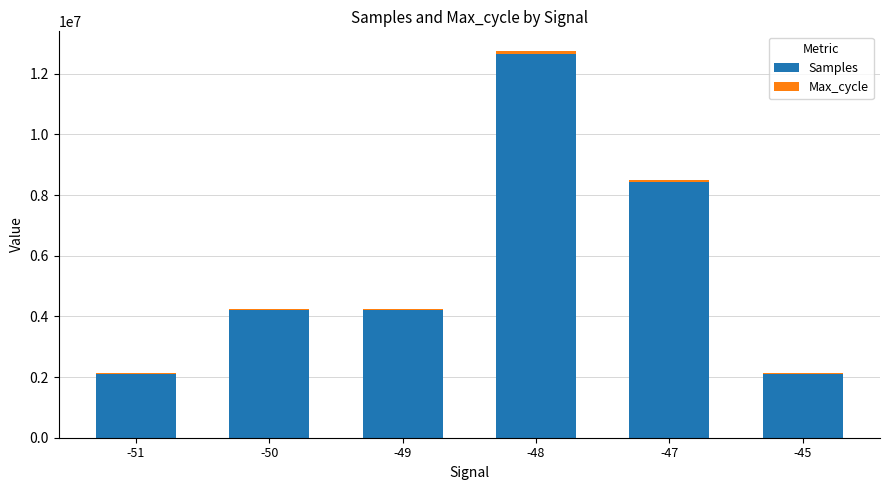

Is it true that Samples equals 8052092 at -48?

False